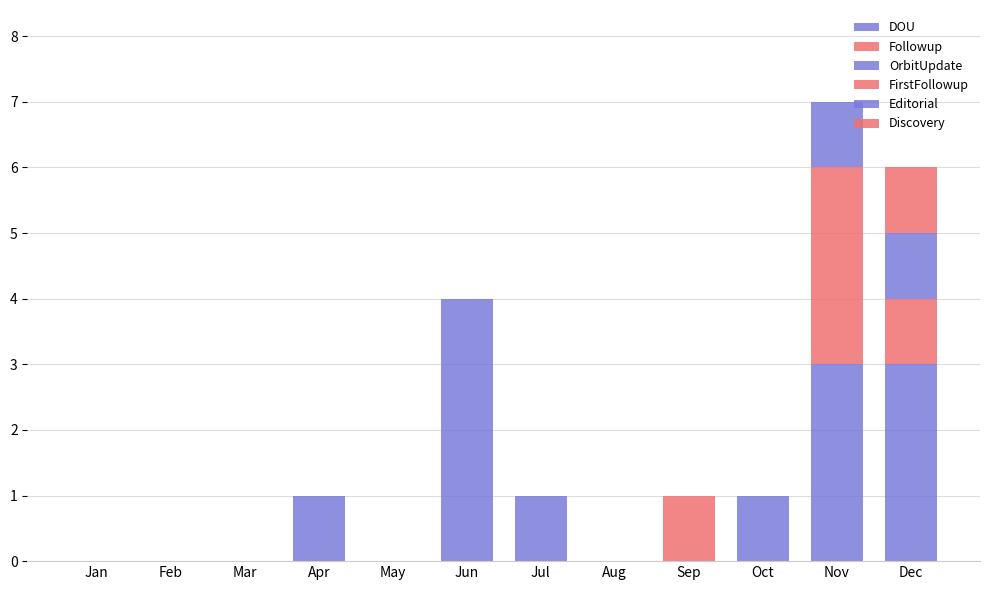

How many series are shown in this chart?

4